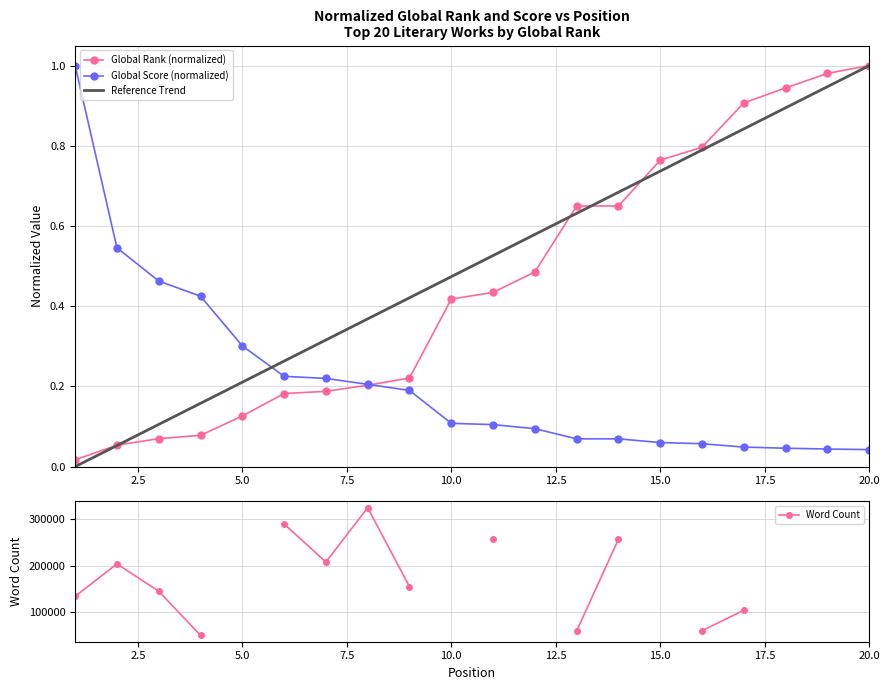

Which category has the highest value across all series?

20